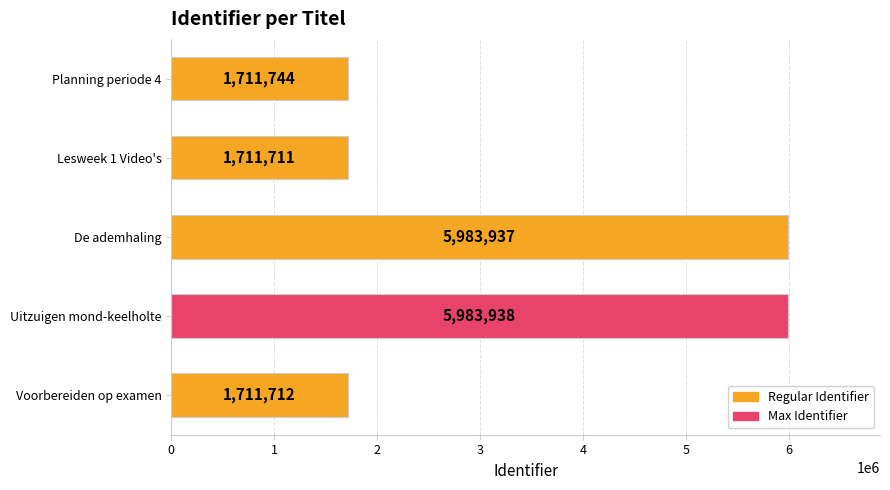

The value at De ademhaling is 10374720. True or false?

False